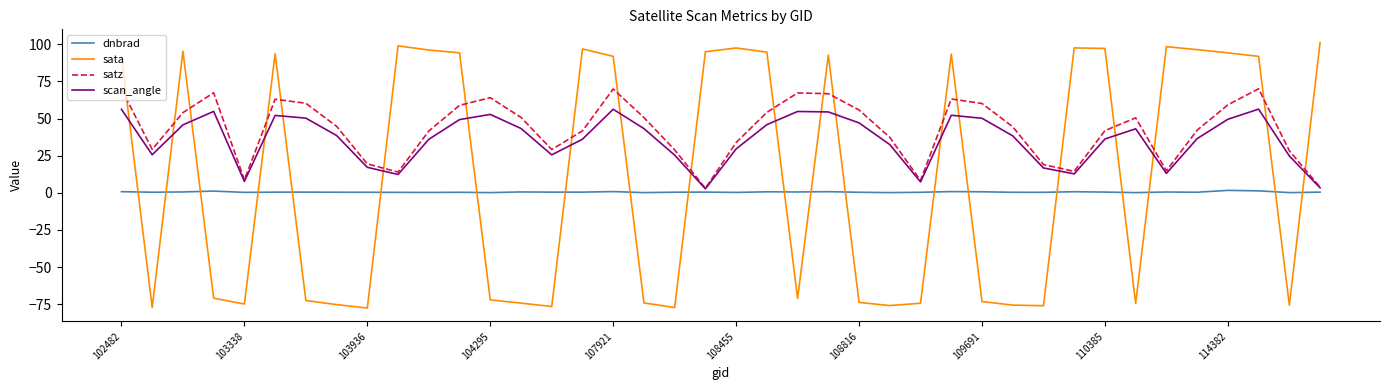

Which series has the widest spread of values?

sata